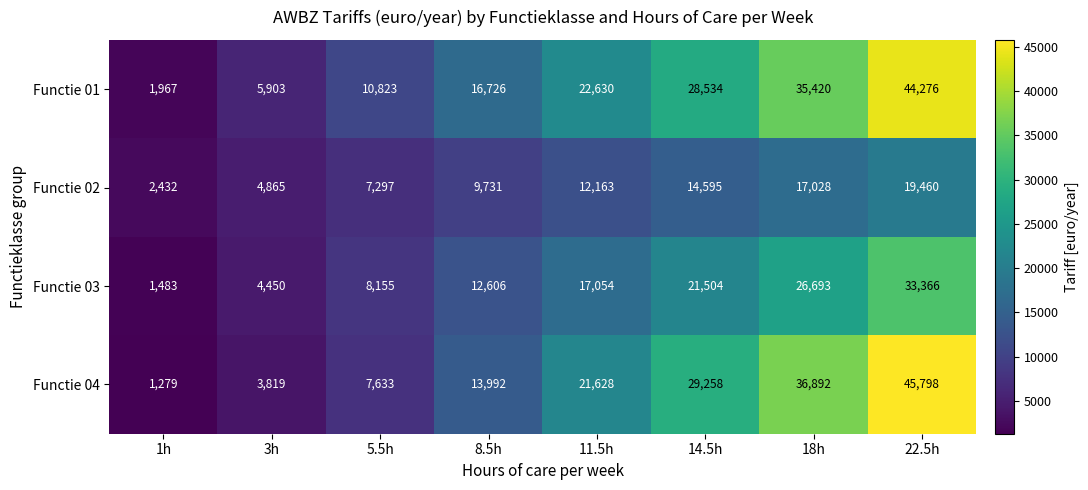

At how many categories does at least one series exceed 20114?

4